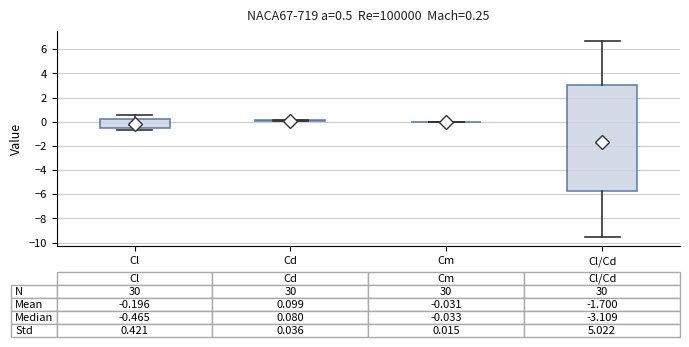

Comparing the boxes themselves (not the whiskers), which one is the tallest?

Cl/Cd